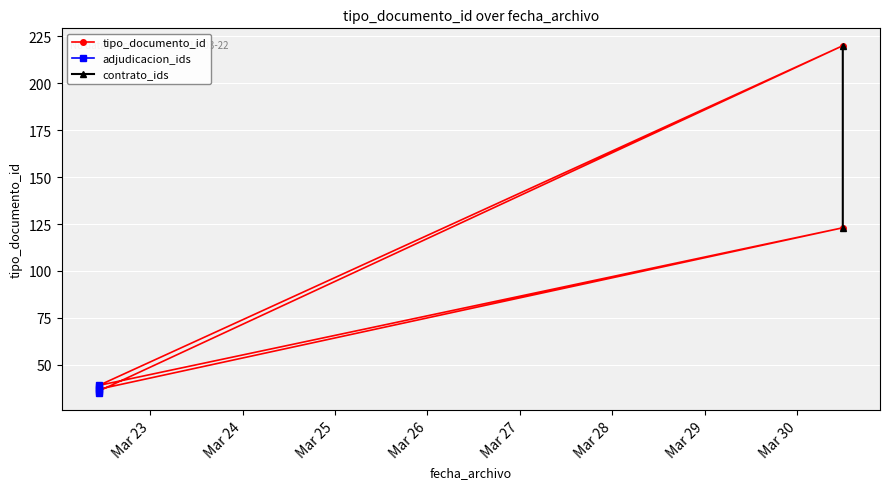

At which label is the value closest to 127?

2016-03-30 11:49:09